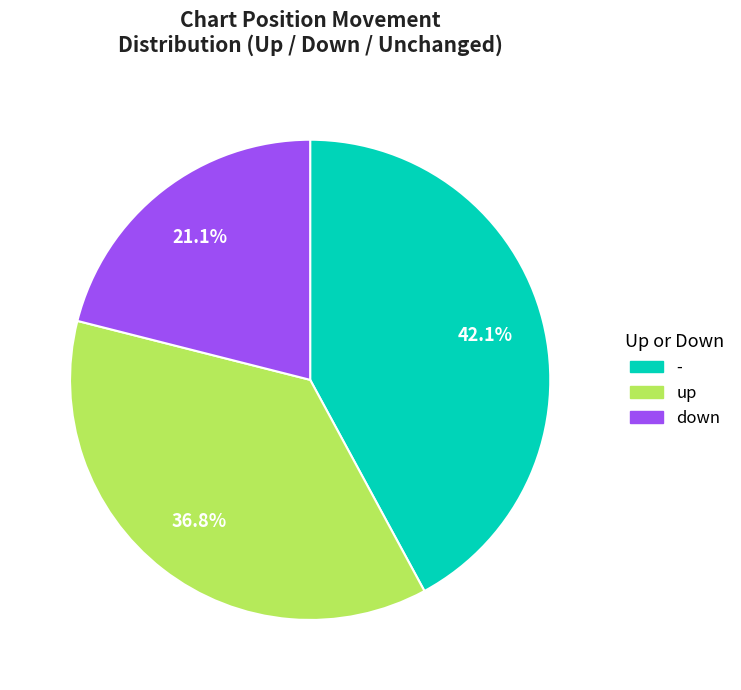

Is - the majority of the pie?

No